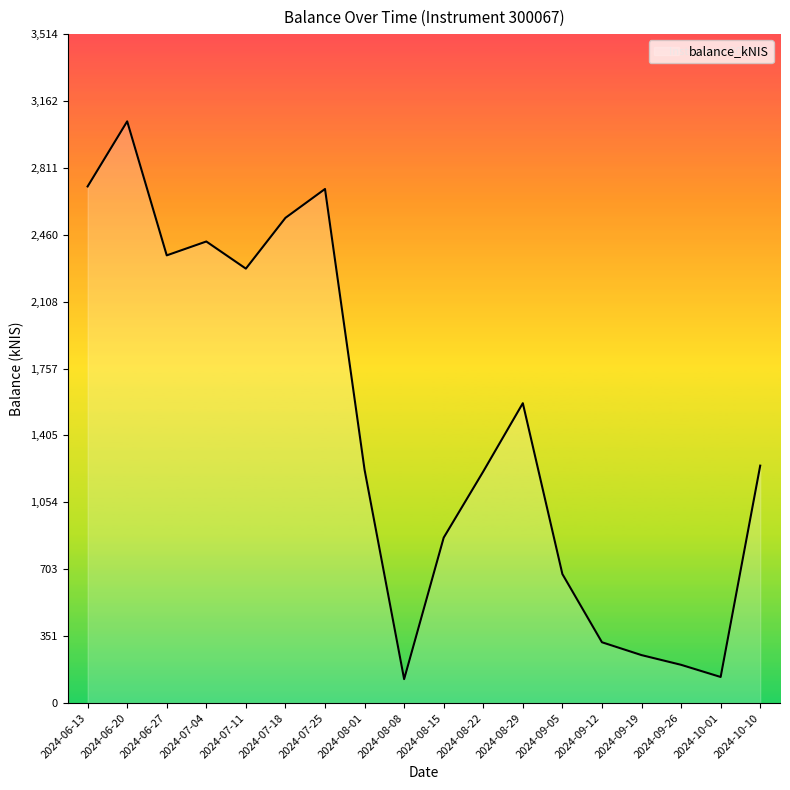

What position from the left is 2024-09-05?

13